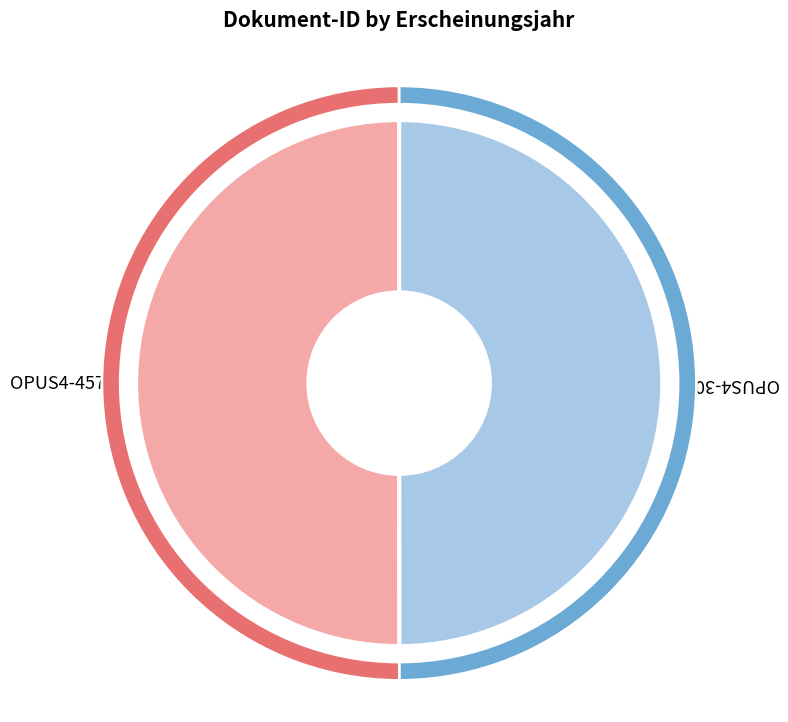

Is it true that OPUS4-4571 is 57% of the pie?

False